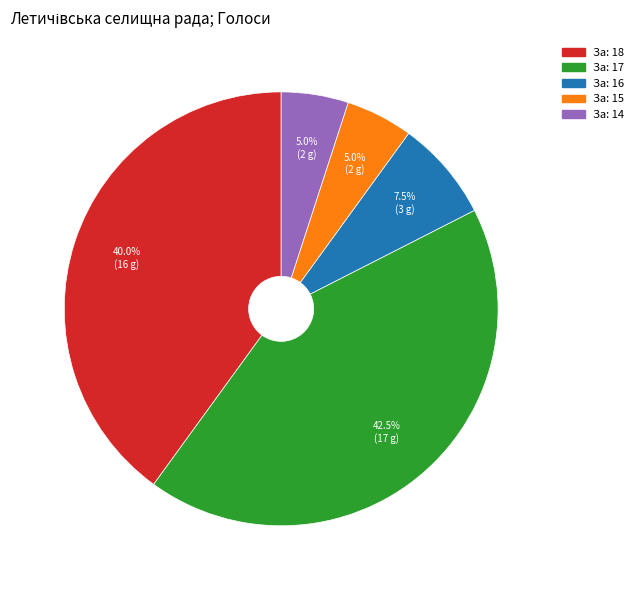

Is there a majority slice in this chart?

No